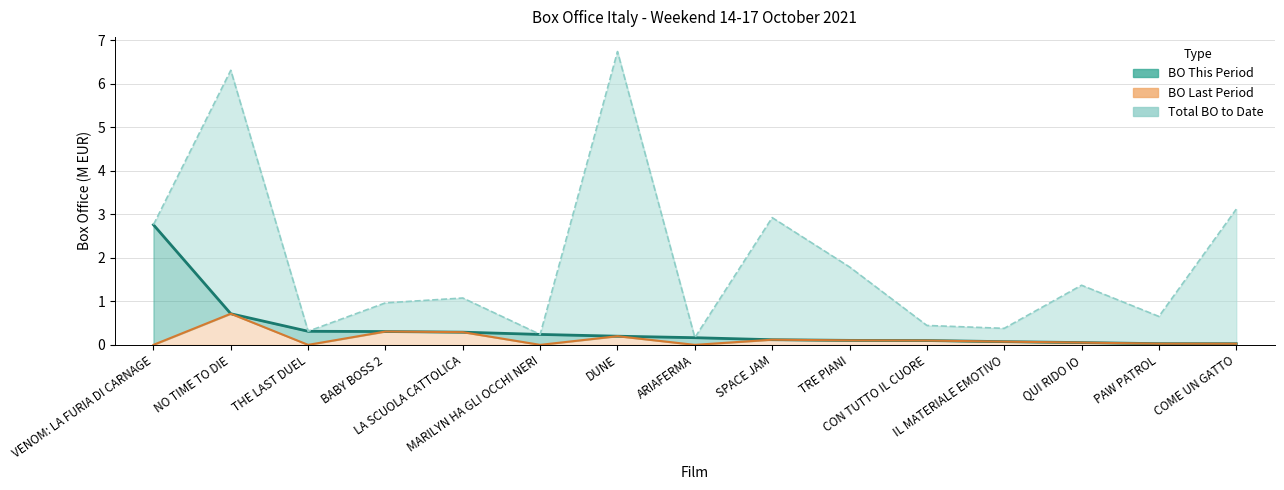

Which series has the largest range (max minus min)?

Total BO to Date